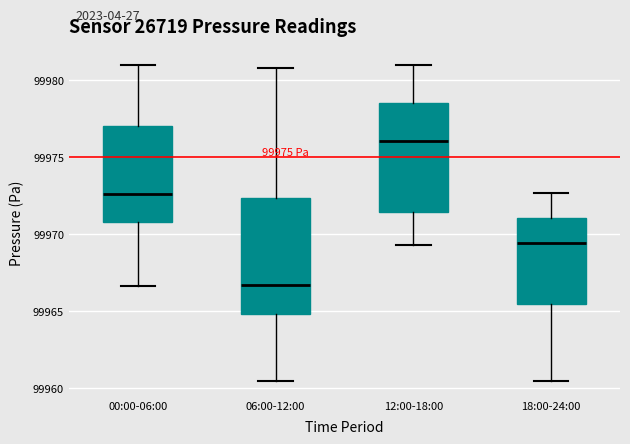

Reading left to right, transcribe this box plot: for each box, give where its median line is, the range the box spans, and where its two whiskers end, as read against the y-axis. The values are not printed on the chart, so give them approximately, as read against the axis.

00:00-06:00: median 99972.5, box 99971.0 to 99977.0, whiskers 99966.5 to 99981.0
06:00-12:00: median 99966.5, box 99965.0 to 99972.5, whiskers 99960.5 to 99981.0
12:00-18:00: median 99976.0, box 99971.5 to 99978.5, whiskers 99969.5 to 99981.0
18:00-24:00: median 99969.5, box 99965.5 to 99971.0, whiskers 99960.5 to 99972.5